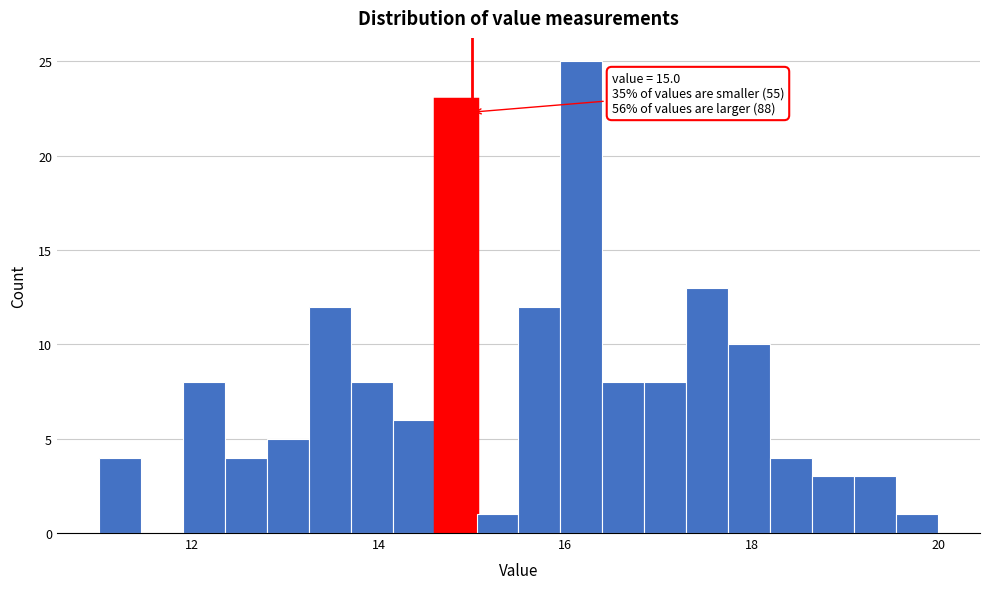

Around what value on the x-axis is the tallest bar? Give the approximate position of its centre, as read against the axis.

16.2